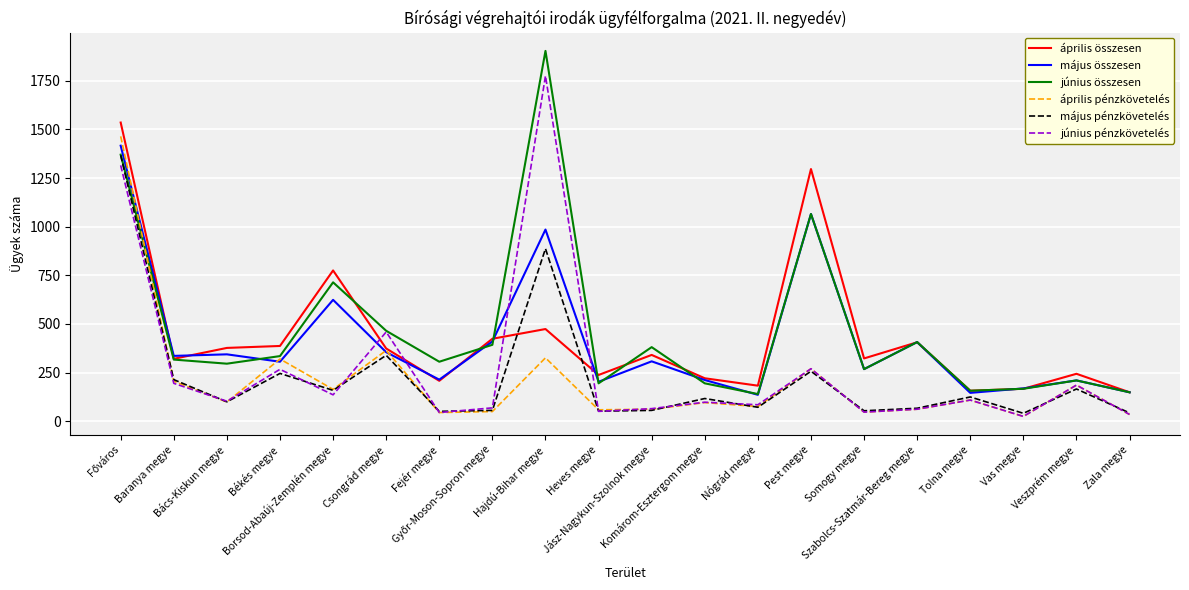

The április pénzkövetelés series shows 41 at Heves megye. True or false?

False